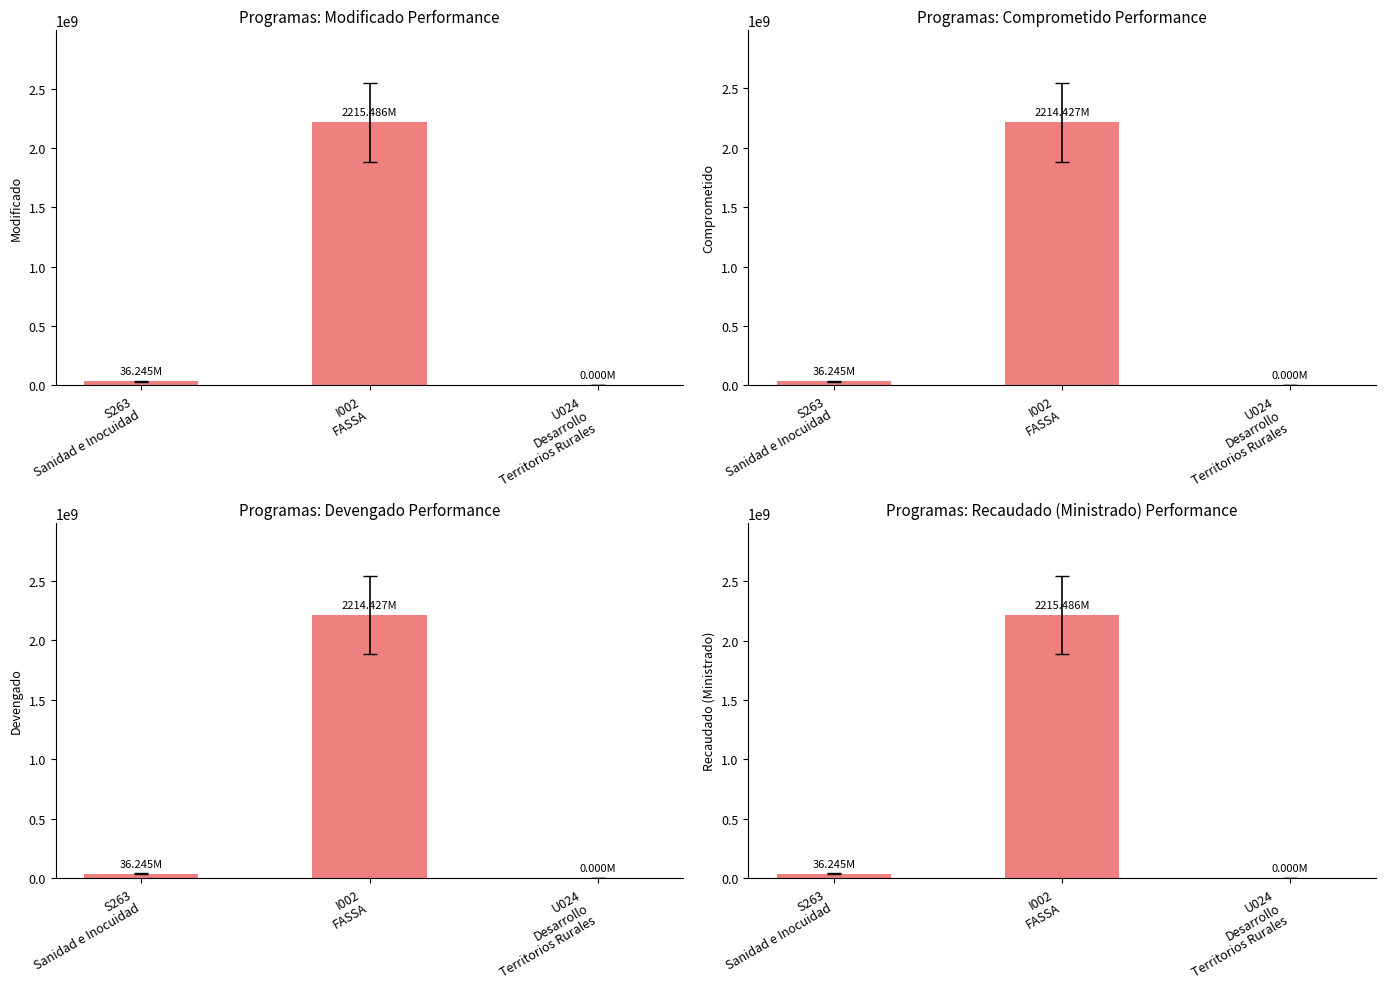

Reading right to left, what are all the values shown in this chart?

Modificado: 0.0	2215485805.4	36244861.0
Comprometido: 0.0	2214426709.3	36244861.0
Devengado: 0.0	2214426709.3	36244861.0
Recaudado (Ministrado): 0.0	2215485805.4	36244861.0